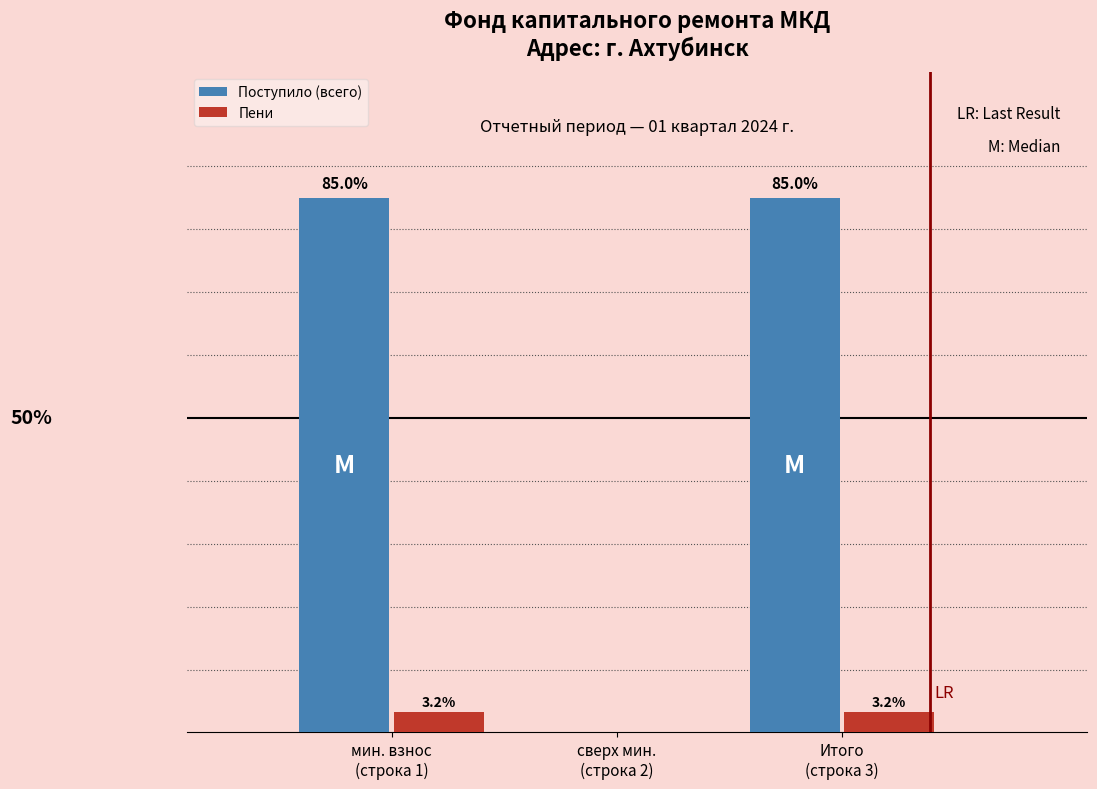

Which series has the largest total across all categories?

Поступило (всего)